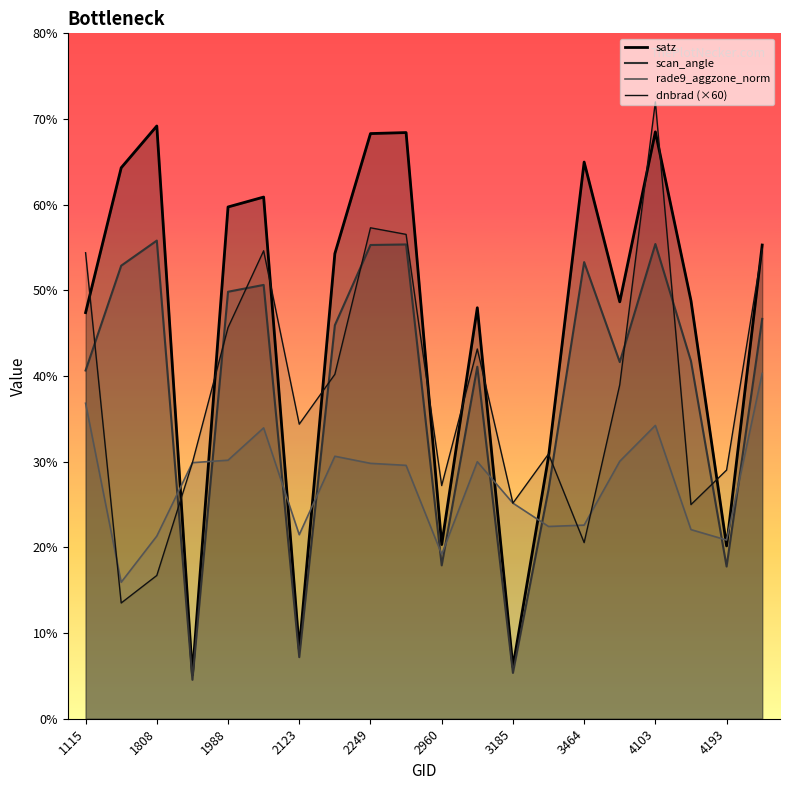

True or false: dnbrad and rade9_aggzone_norm cross at least once.

True